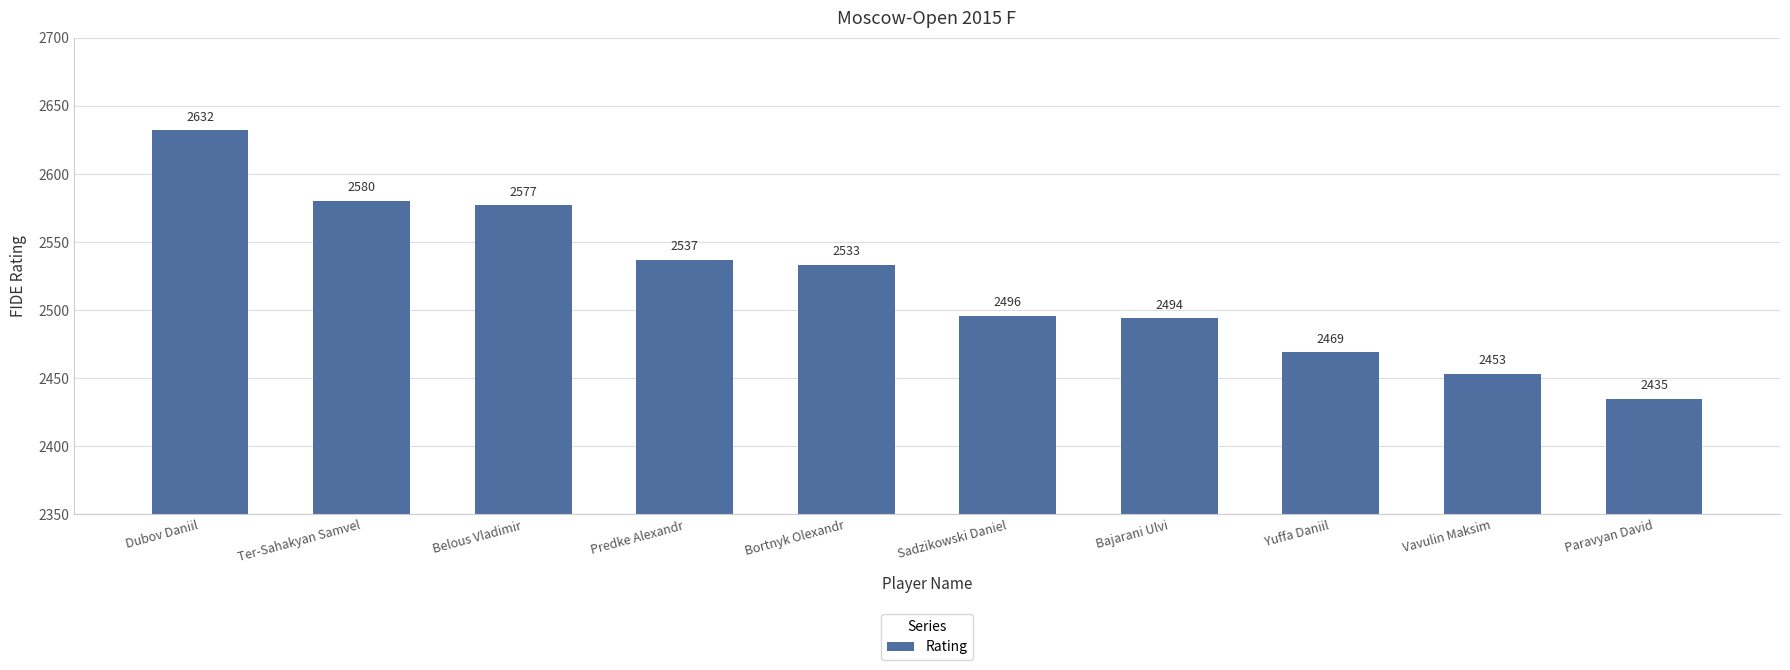

Approximately how many times larger is the value at Dubov Daniil compared to Belous Vladimir?

1.0